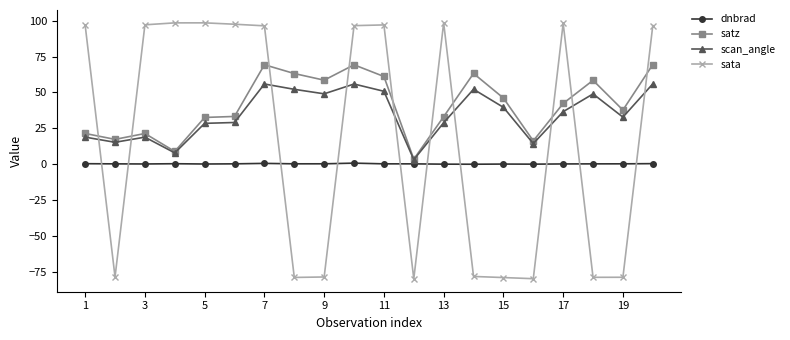

What is the sum of all satz values?

826.3